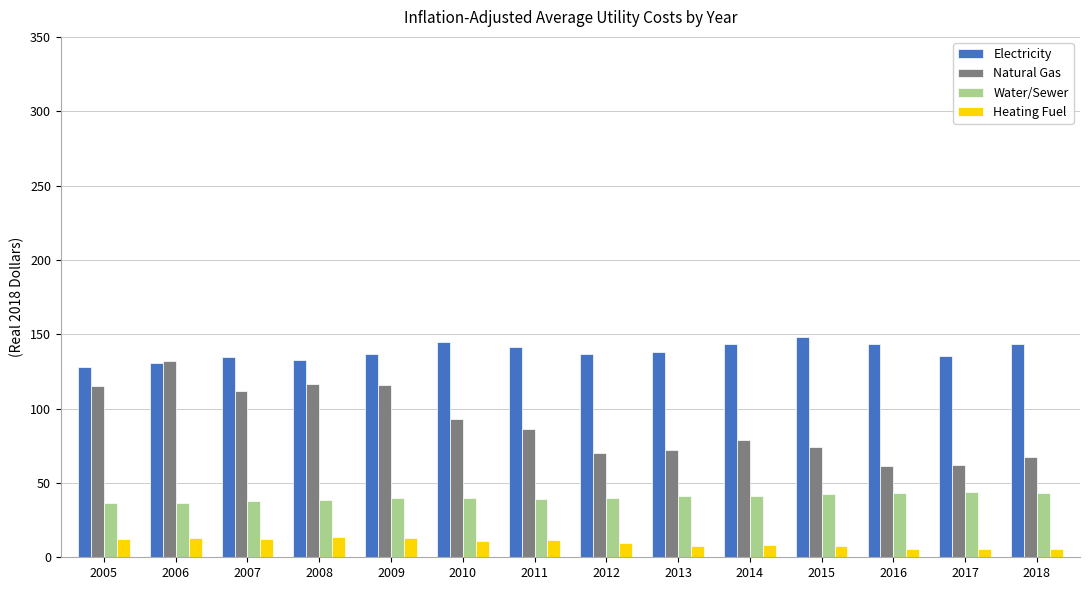

What is the value of the Heating Fuel bar at the 14th from the left?

5.7